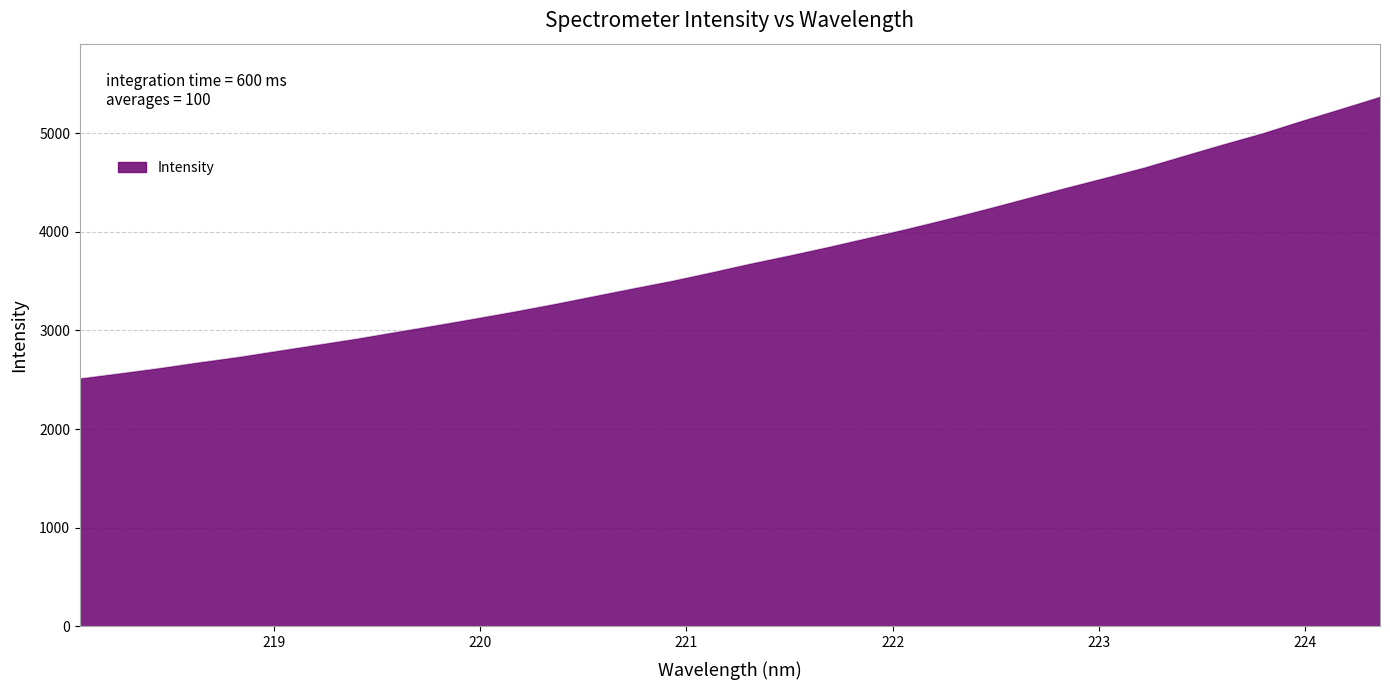

What is the maximum value shown in the chart?

5369.0